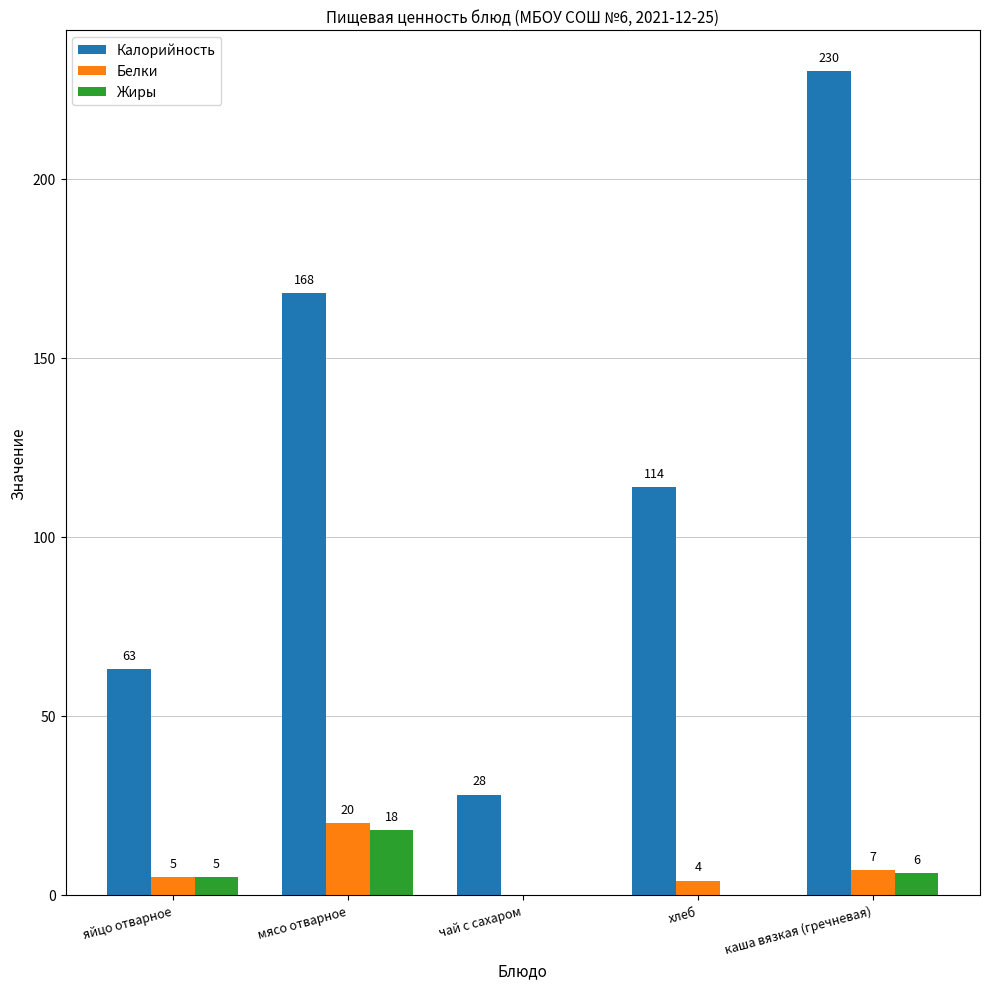

The value of Калорийность at яйцо отварное is 63. True or false?

True